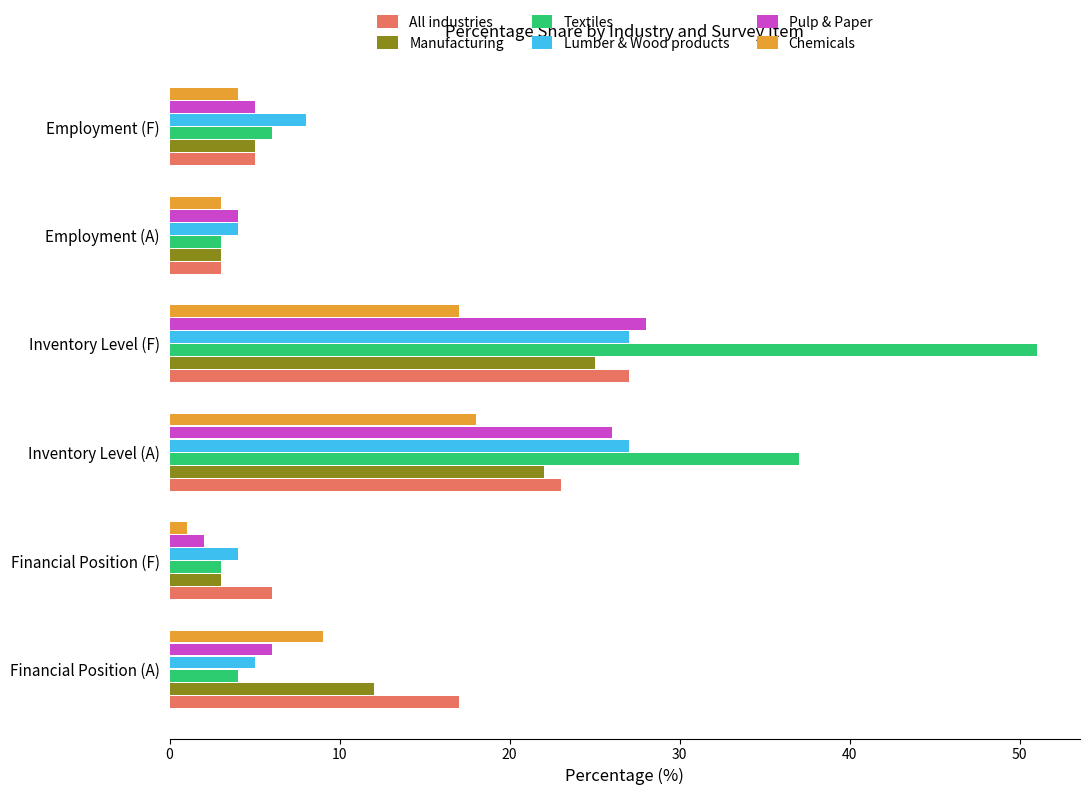

What is the difference between the highest and lowest values at Inventory Level (A)?

19